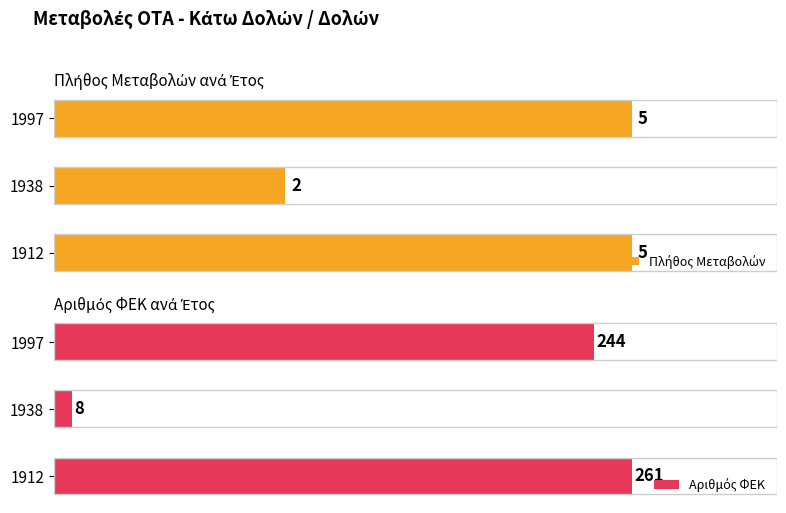

Rank the series by their maximum value, from highest to lowest.

Αριθμός ΦΕΚ, Πλήθος Μεταβολών